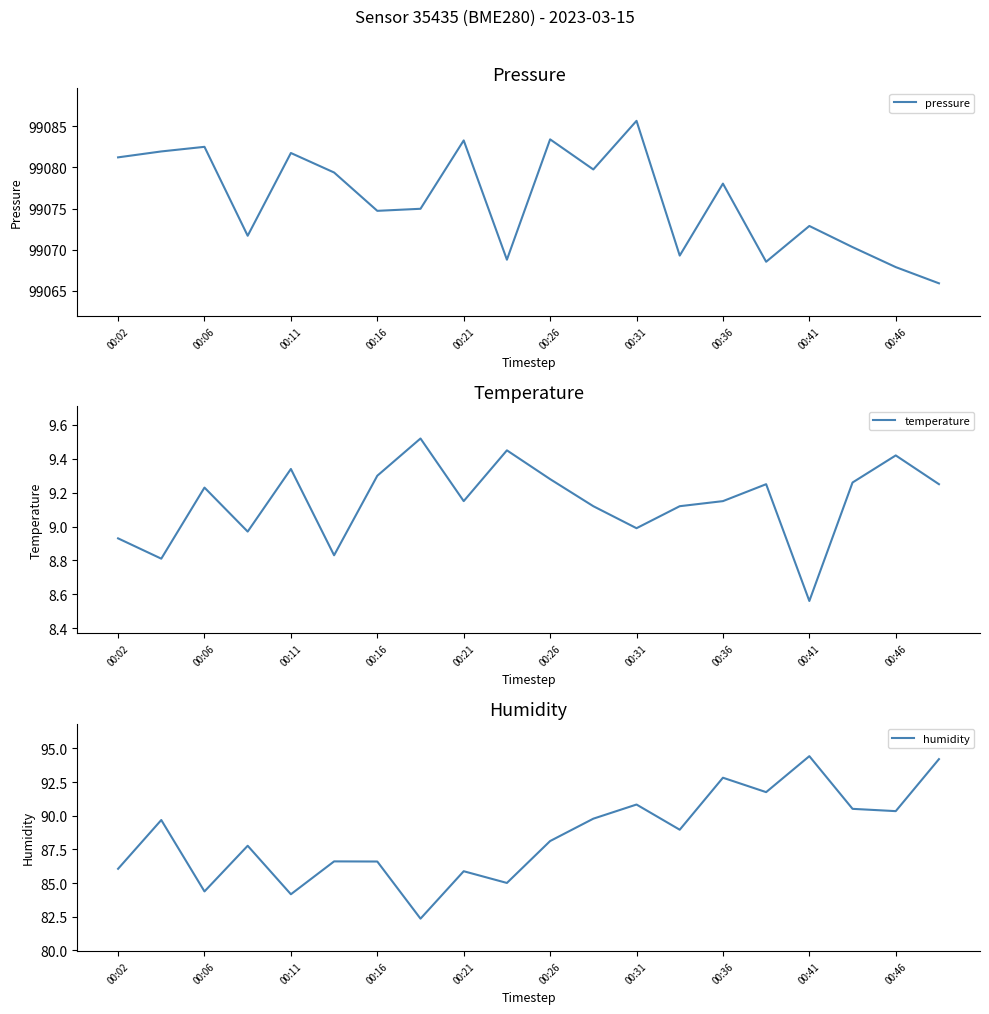

The pressure series shows 61214.5 at 00:31. True or false?

False